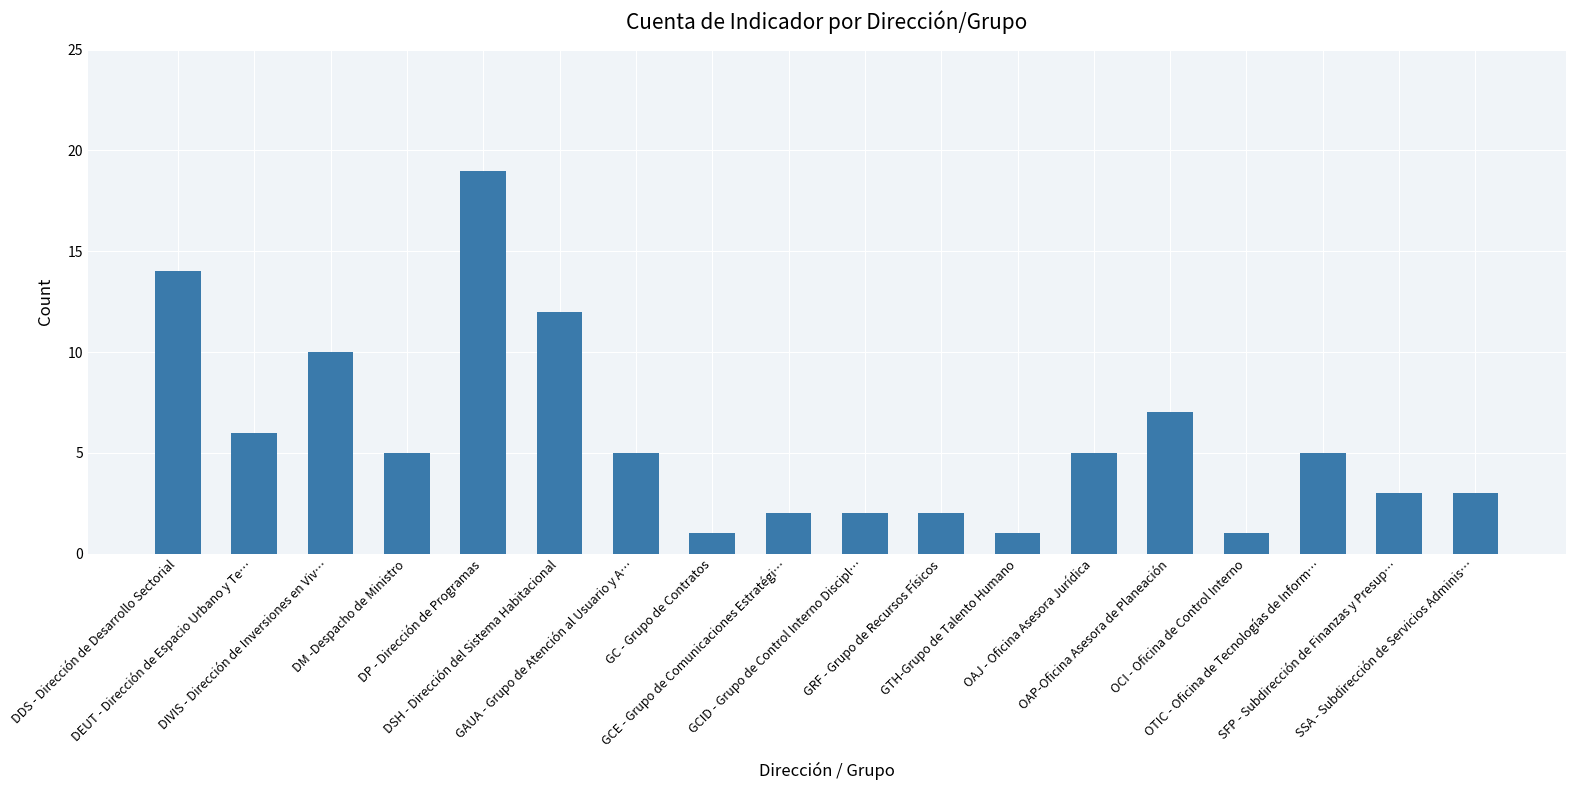

What is the label of the 15th bar from the right?

DM -Despacho de Ministro